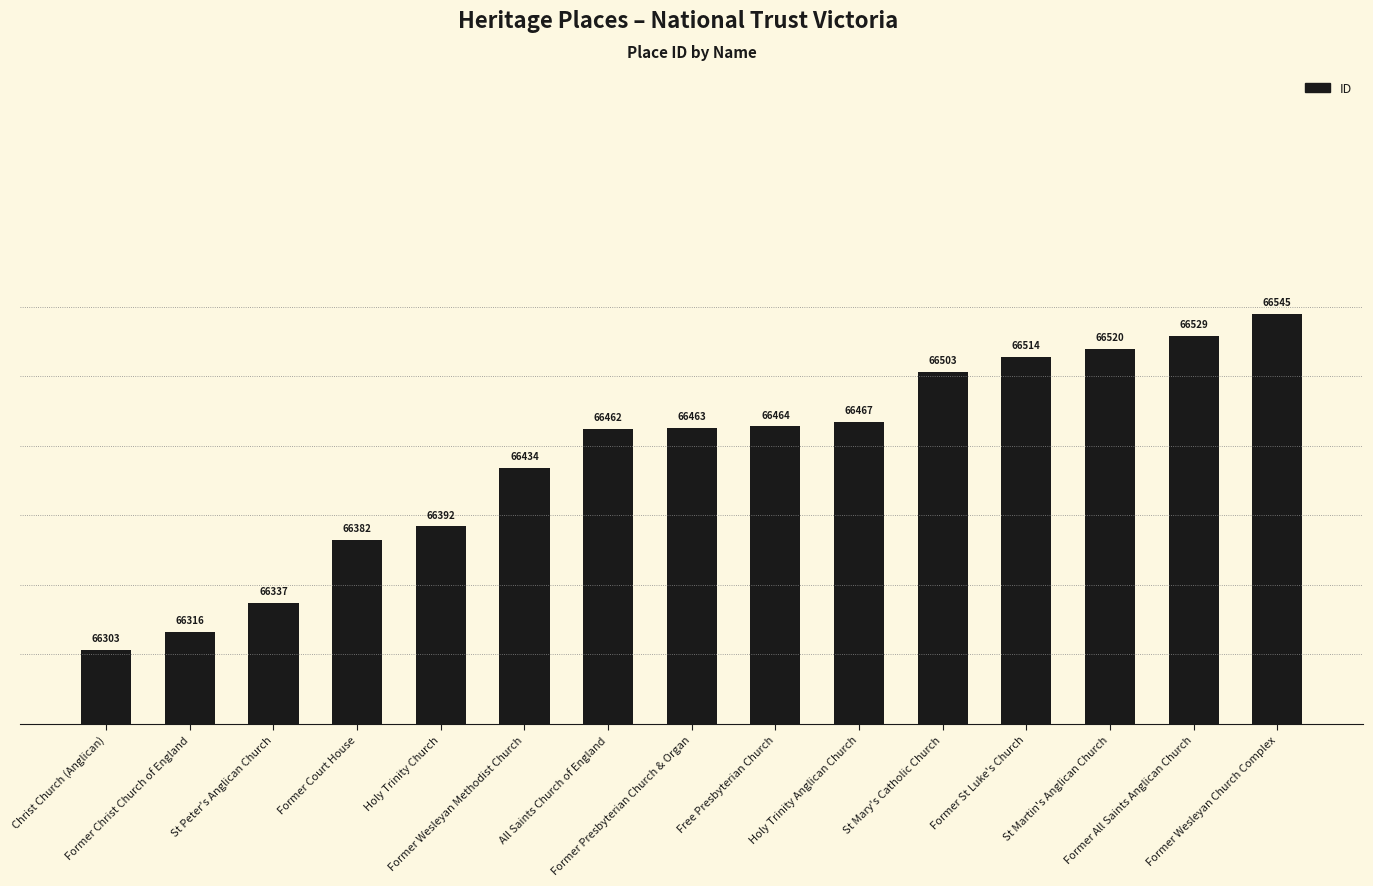

Does the chart contain any negative values?

No